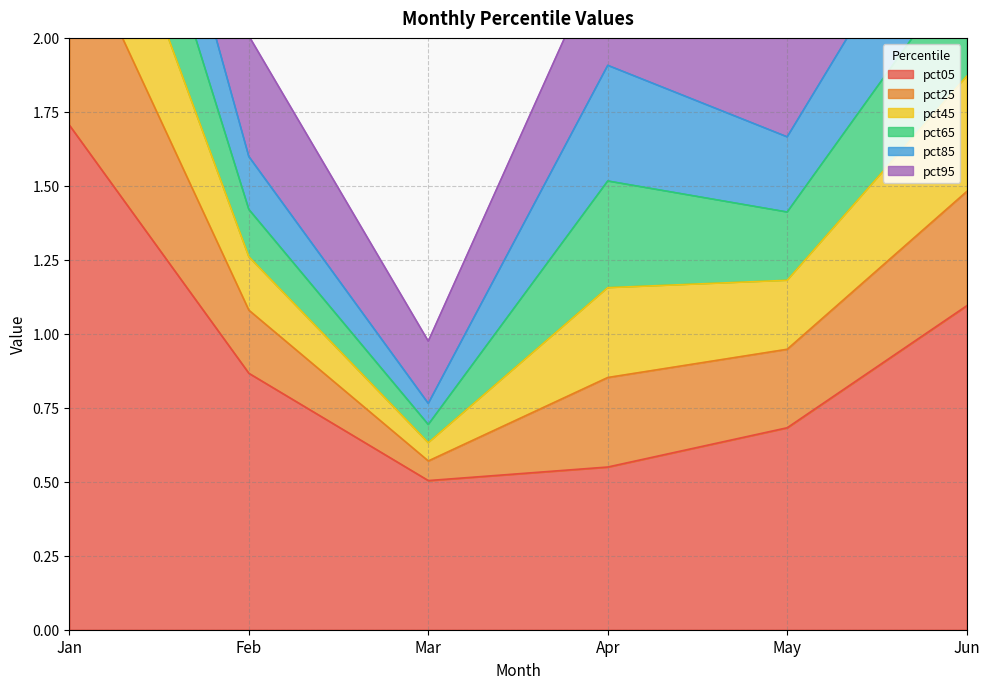

Where is the first local minimum for pct25?

Mar